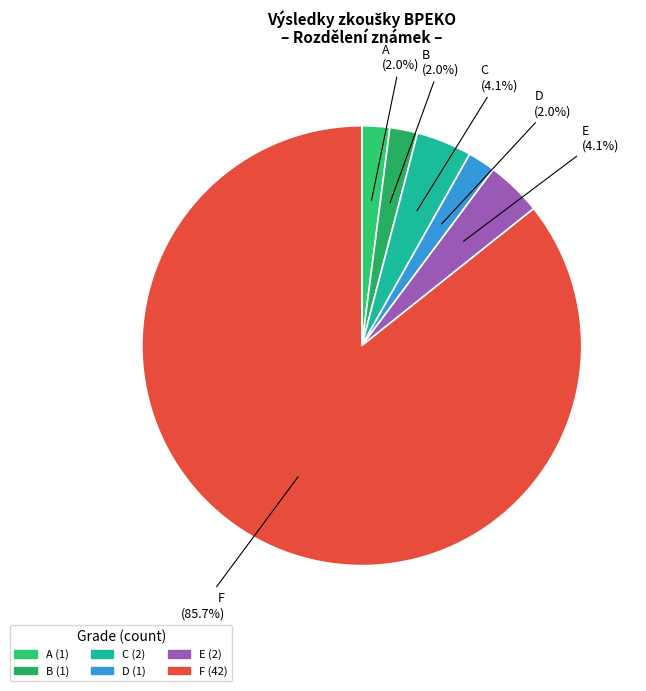

To the nearest percent, what percentage of the pie is B?

2%